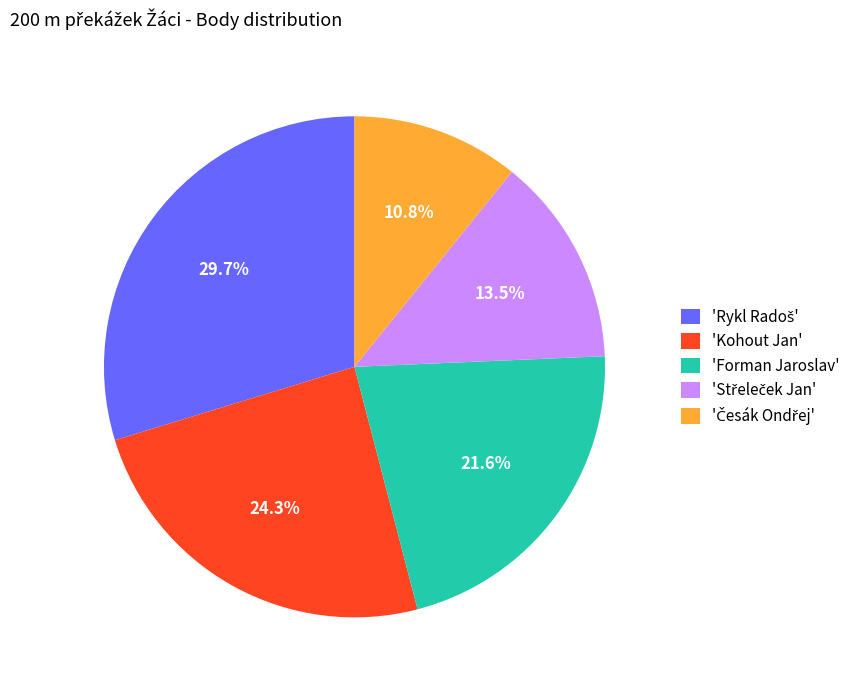

Between 'Kohout Jan' and 'Forman Jaroslav', which is larger?

'Kohout Jan'